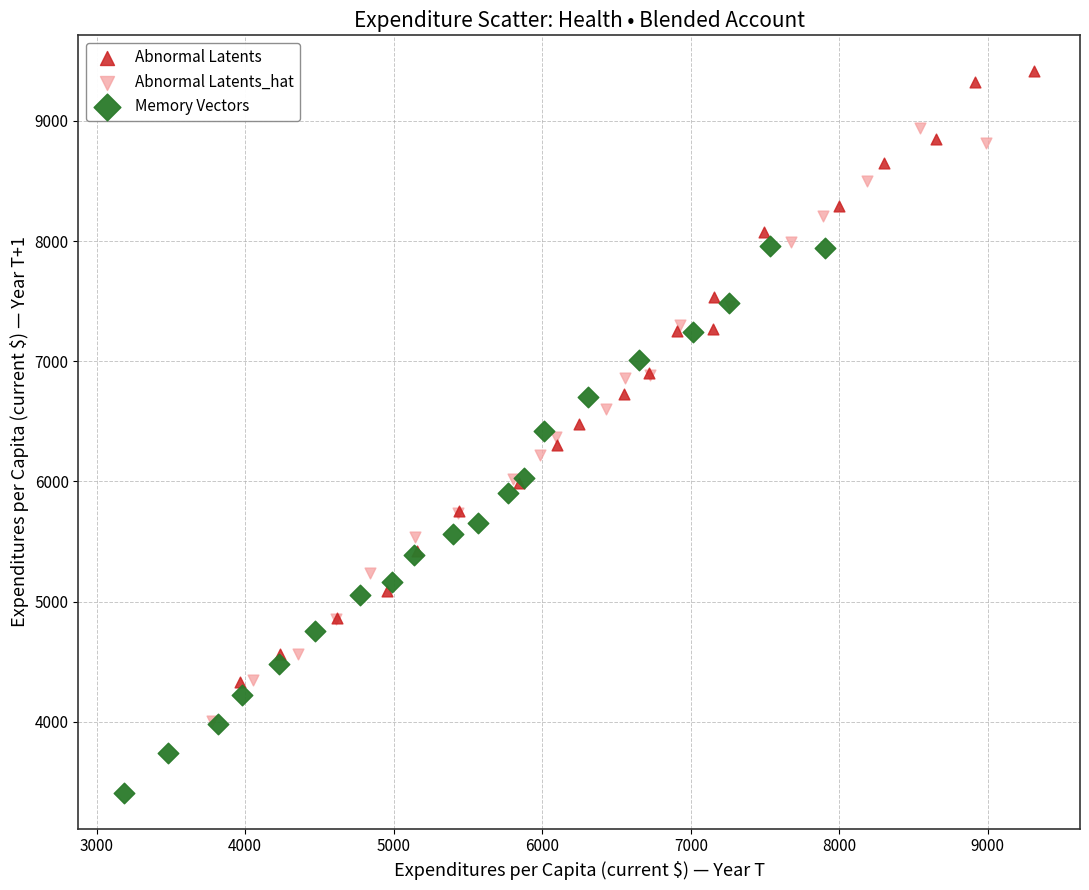

Which series has the largest Y range (max minus min)?

Abnormal Latents